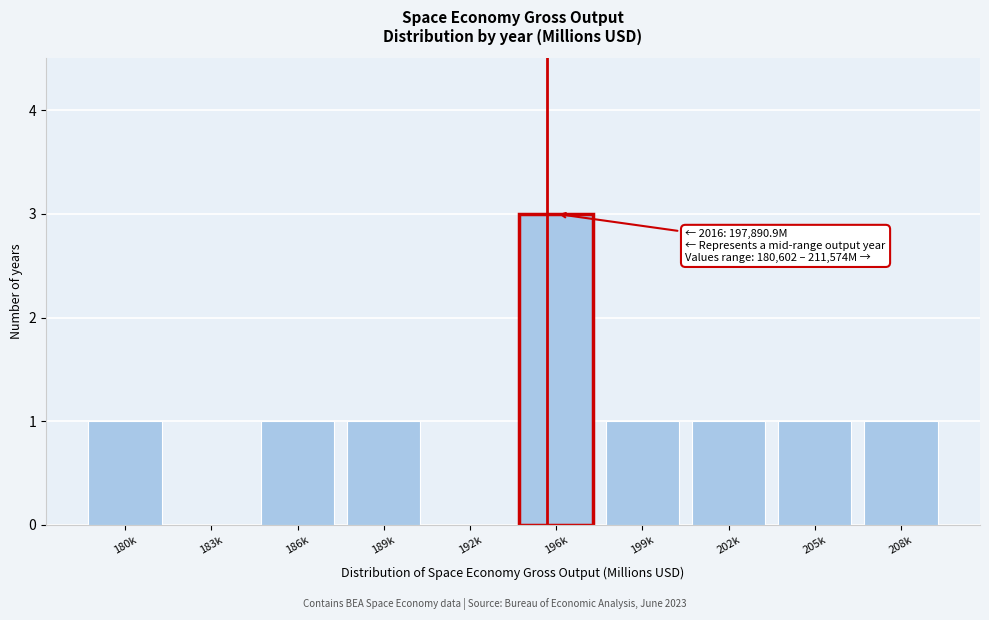

Reading left to right, transcribe all the data shown in this chart.

180k=1	183k=0	186k=1	189k=1	192k=0	196k=3	199k=1	202k=1	205k=1	208k=1